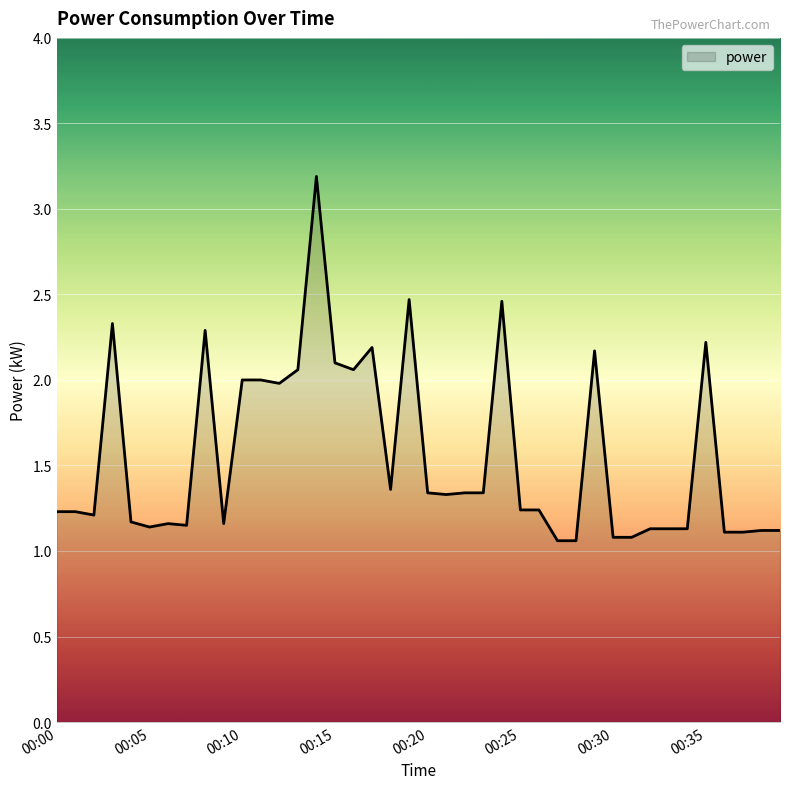

What is the maximum value shown in the chart?

3.2